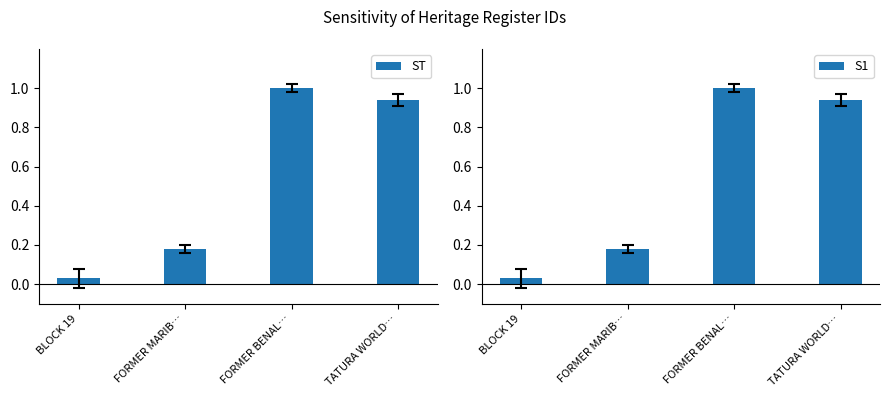

Is it true that S1 equals 1.0 at FORMER BENAL…?

True